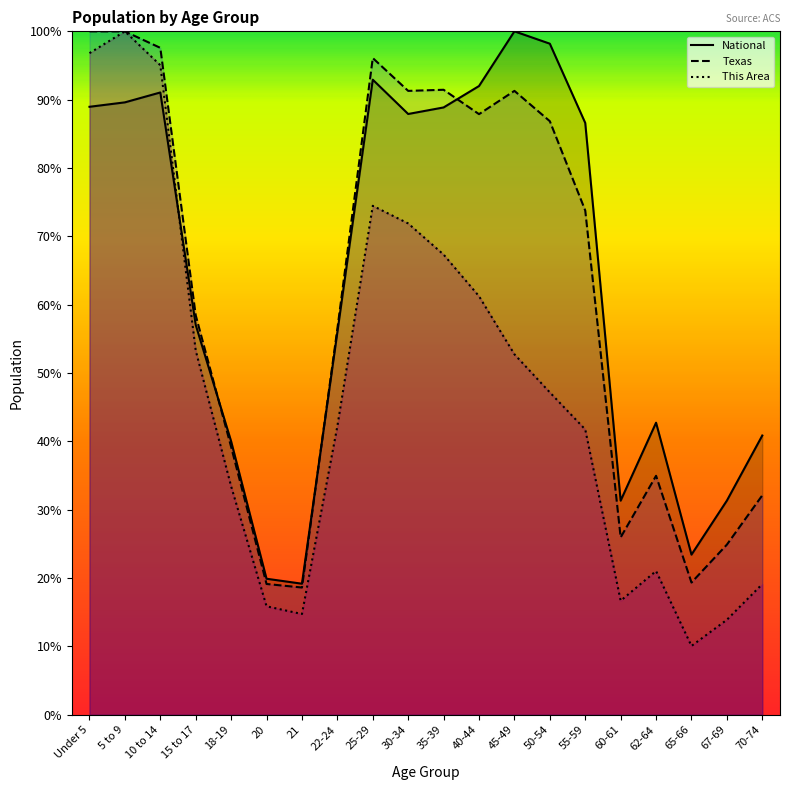

Between which two adjacent categories do National and This Area first intersect?

10 to 14 and 15 to 17